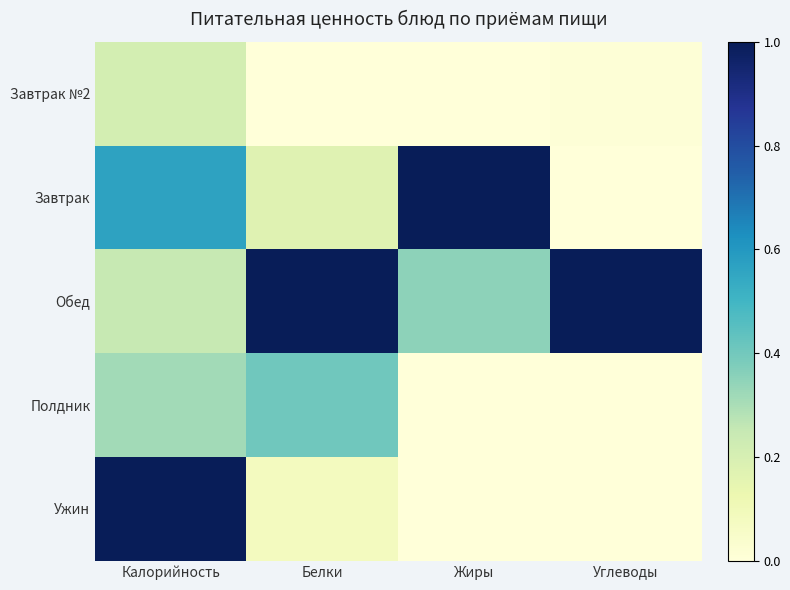

What is the spread (max minus min) of values at Белки?

1.0